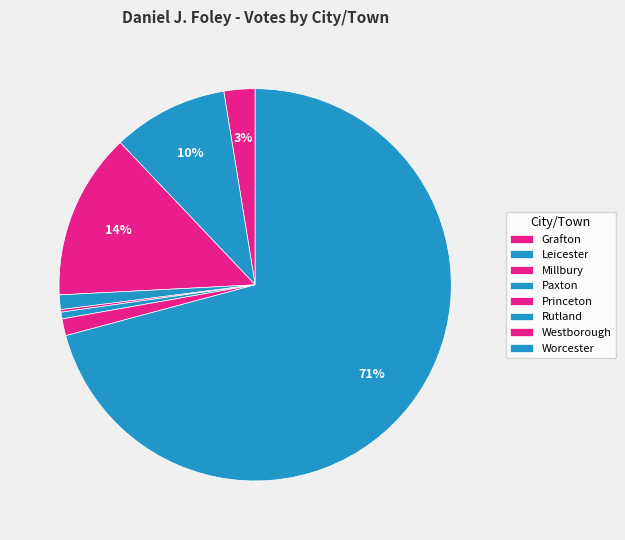

To the nearest percent, what percentage of the pie is Grafton?

3%